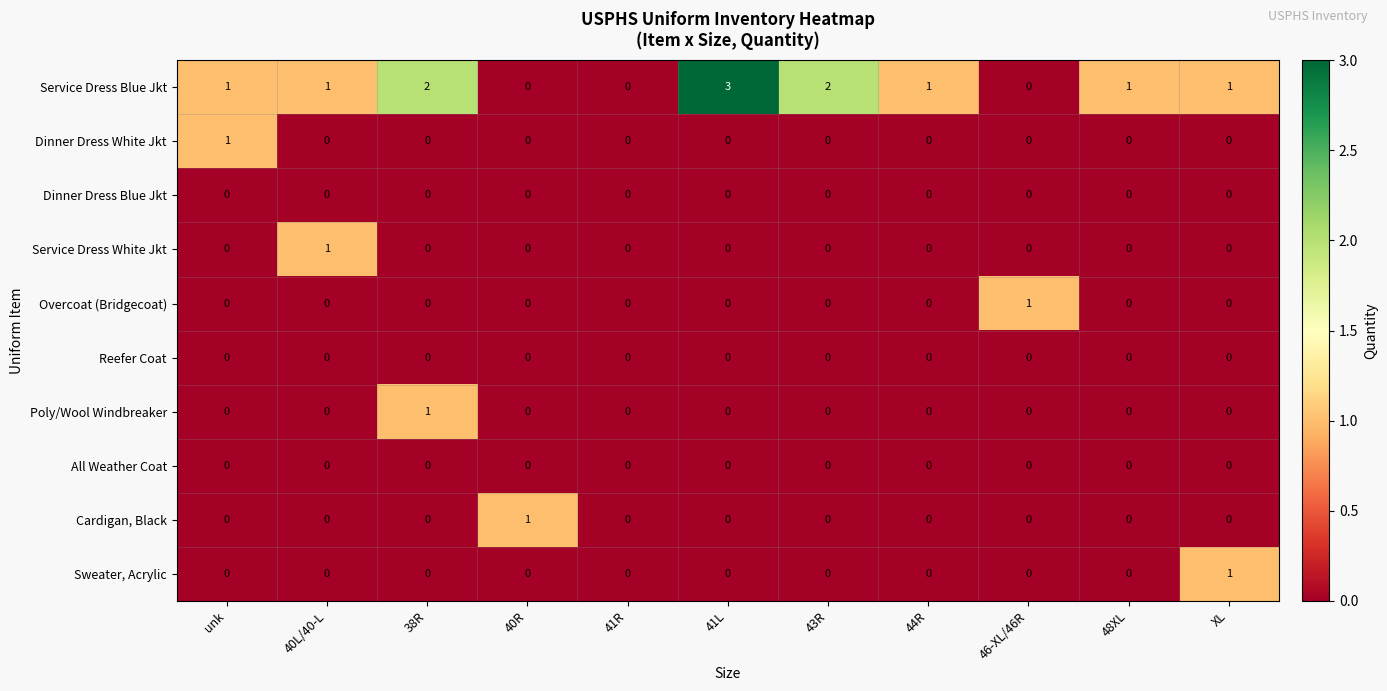

Is it true that Service Dress Blue Jkt equals 0 at 41R?

True